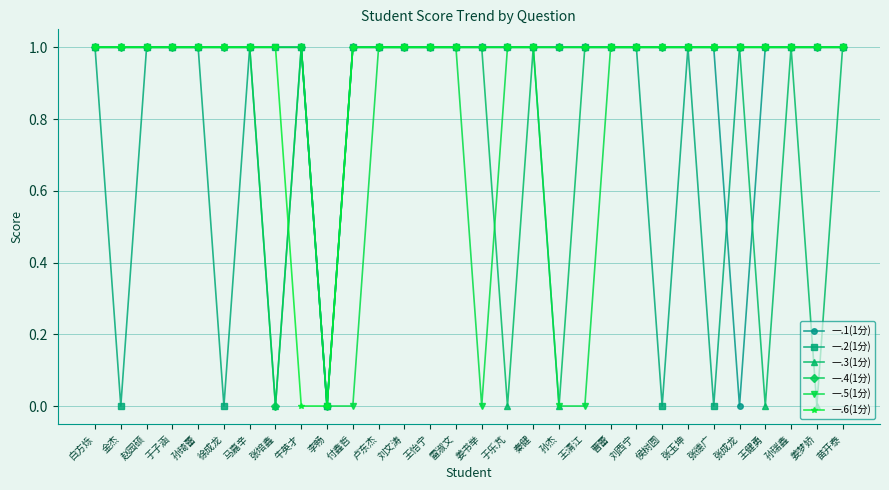

At which category does 一.2(1分) reach its first local valley?

金杰